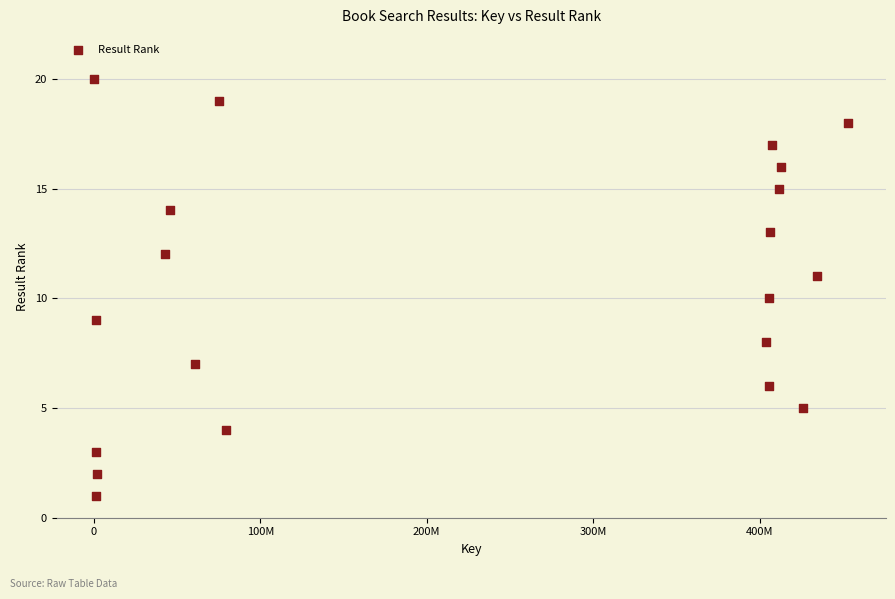

What is the range of X values (max minus min)?

452832445